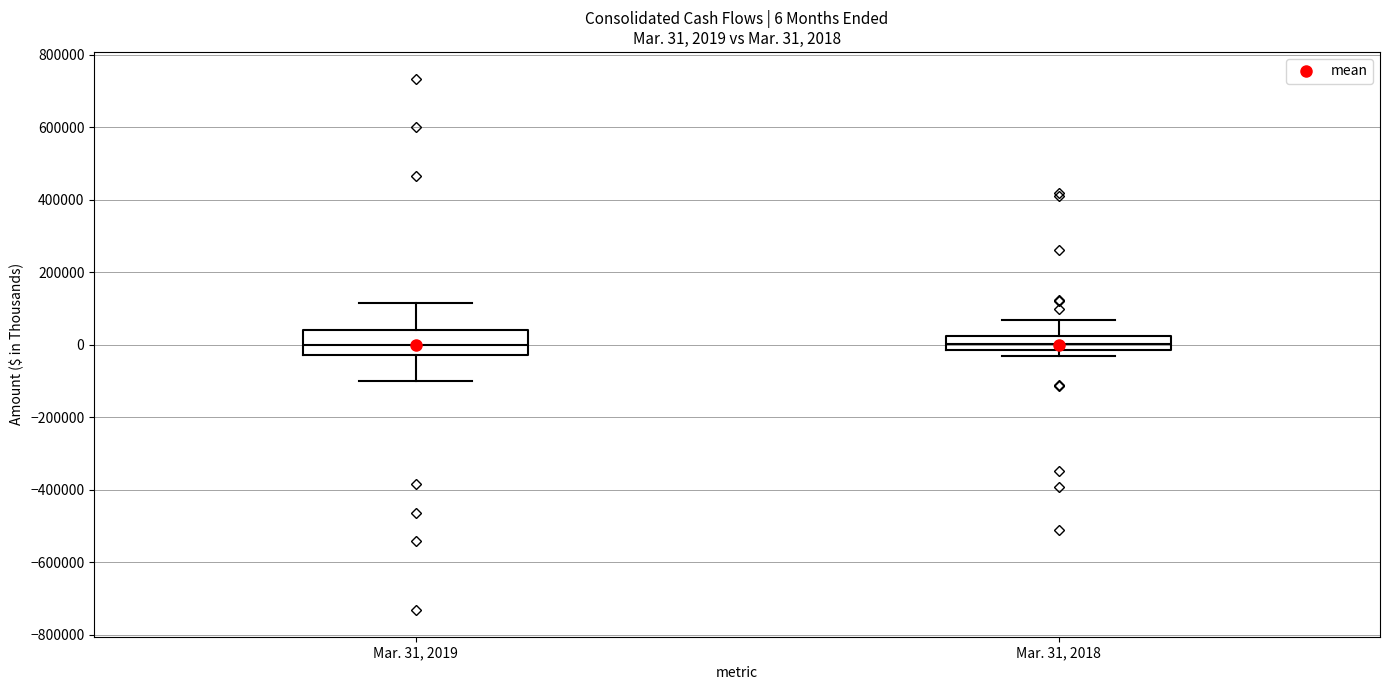

Comparing the boxes themselves (not the whiskers), which one is the tallest?

Mar. 31, 2019